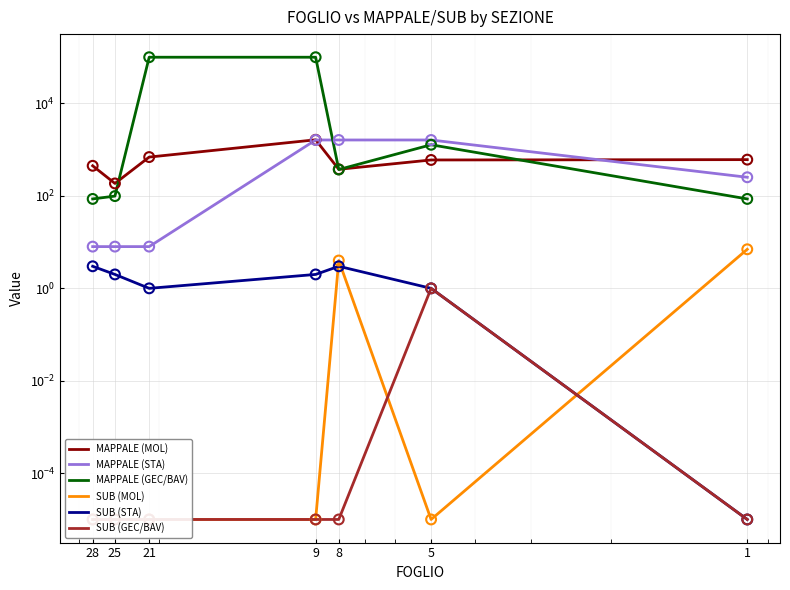

At which category is the sum across all series the highest?

9